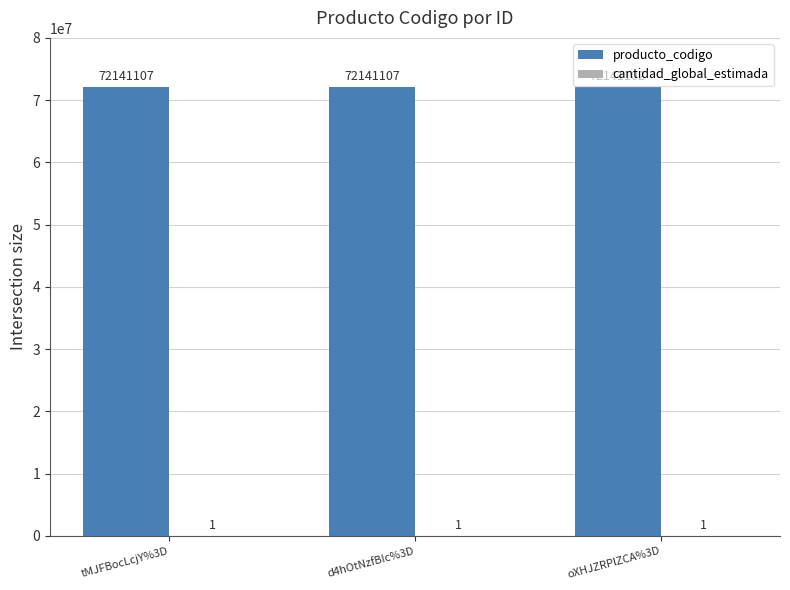

The producto_codigo series shows 49984265 at d4hOtNzfBIc%3D. True or false?

False